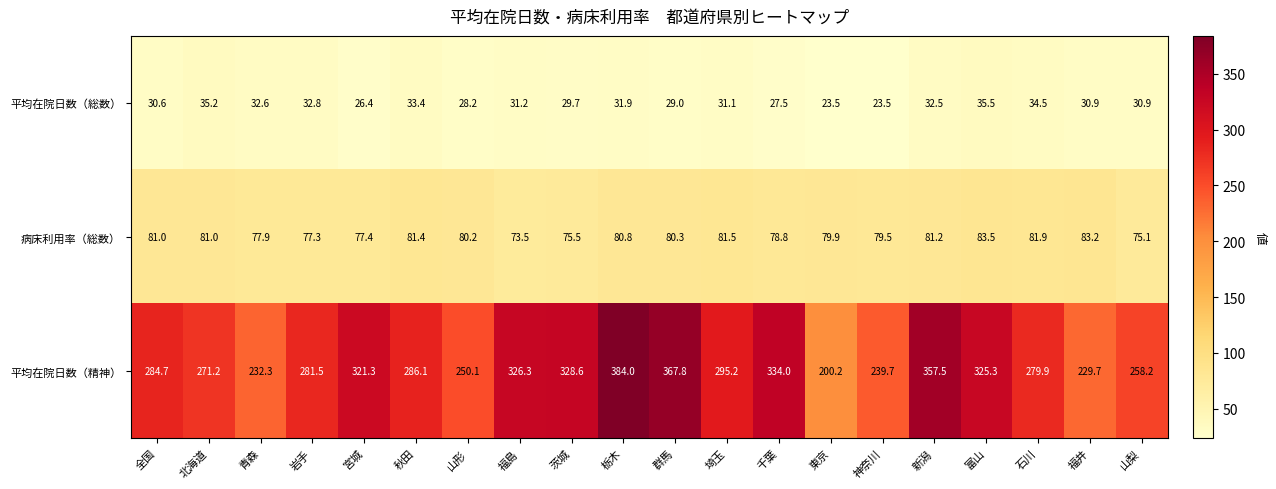

Count the number of data series in this chart.

3